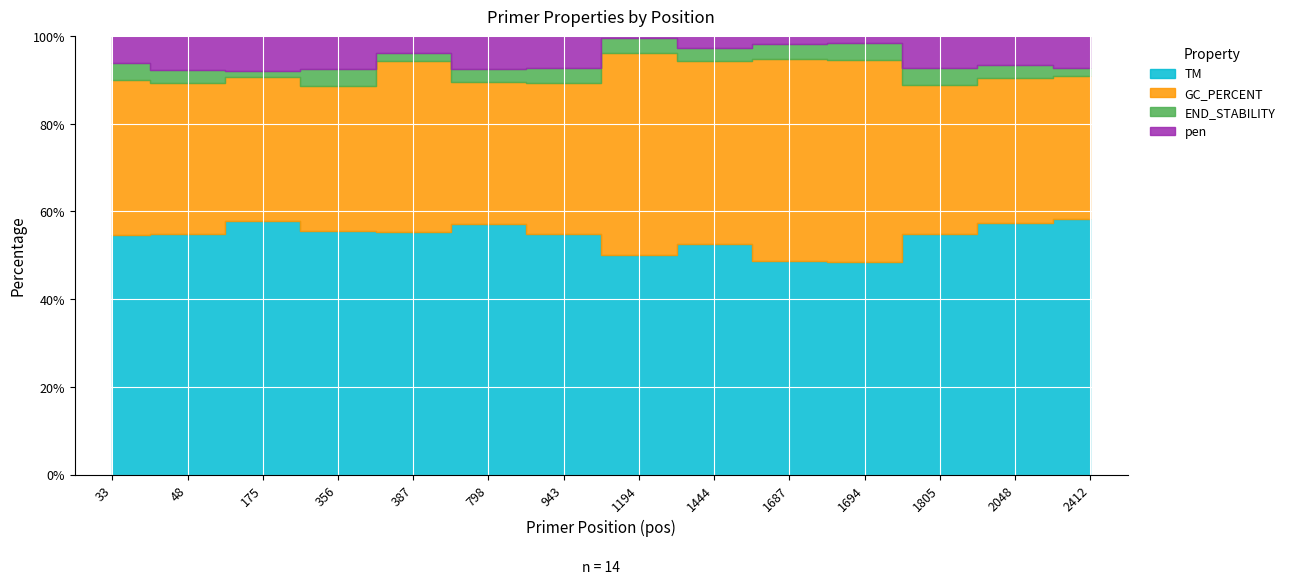

What is the total value across all series at 356?

104.7